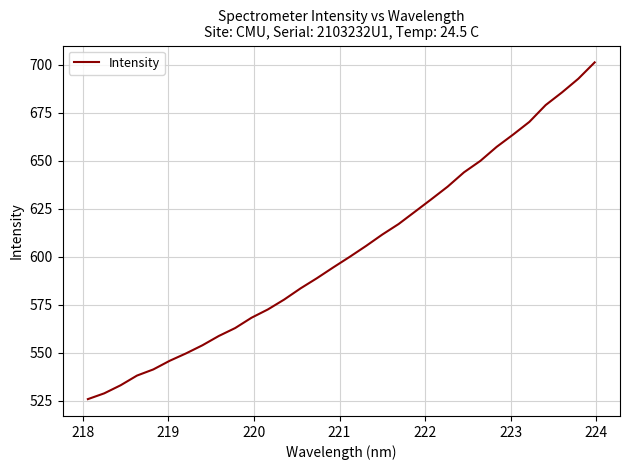

What is the difference between the maximum and minimum values?

175.5